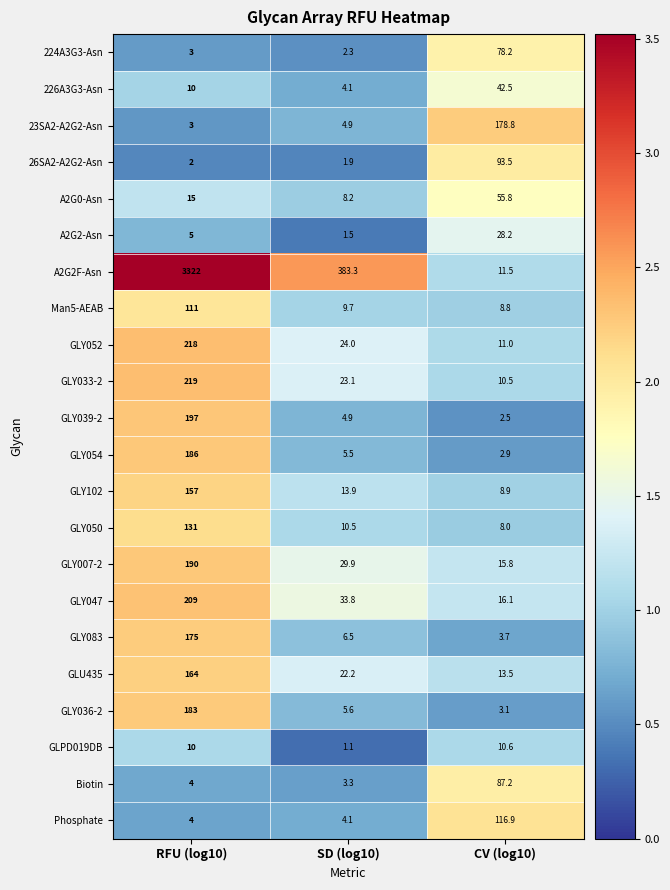

What is the total value across all series at RFU (log10)?

5518.0